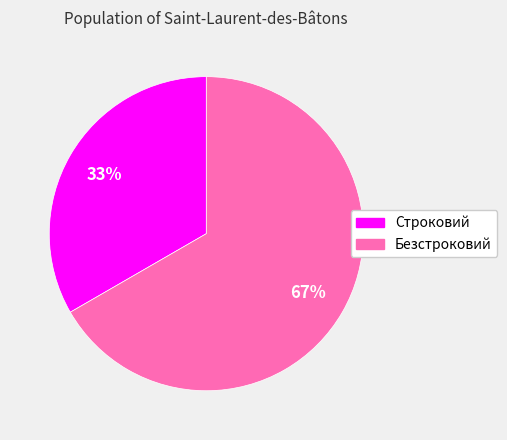

Which category accounts for the majority?

Безстроковий